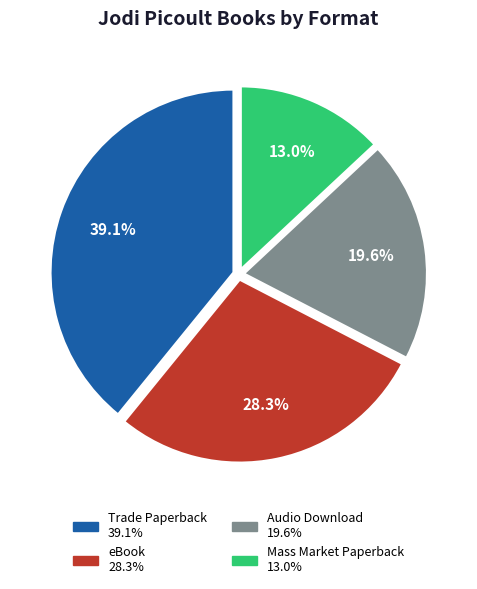

Is it true that Audio Download is 20% of the pie?

True